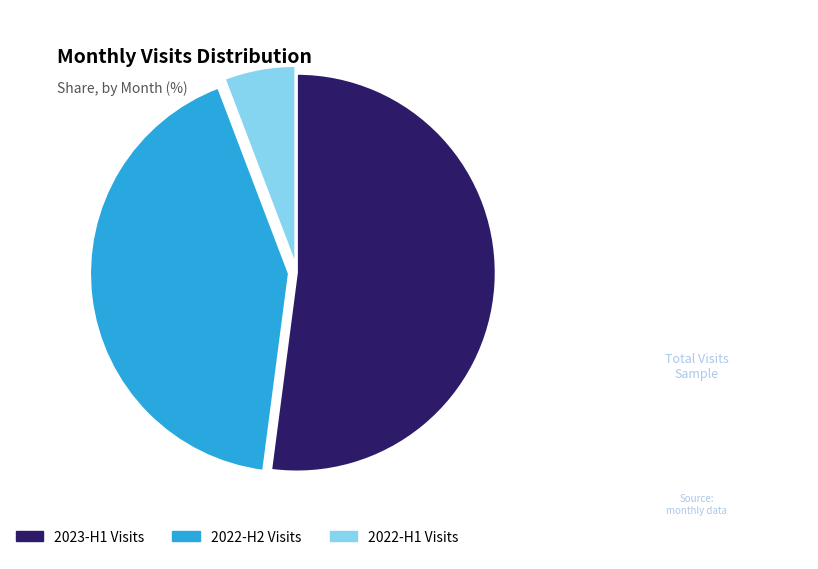

Rank the categories by value from lowest to highest.

2022-H1 Visits, 2022-H2 Visits, 2023-H1 Visits